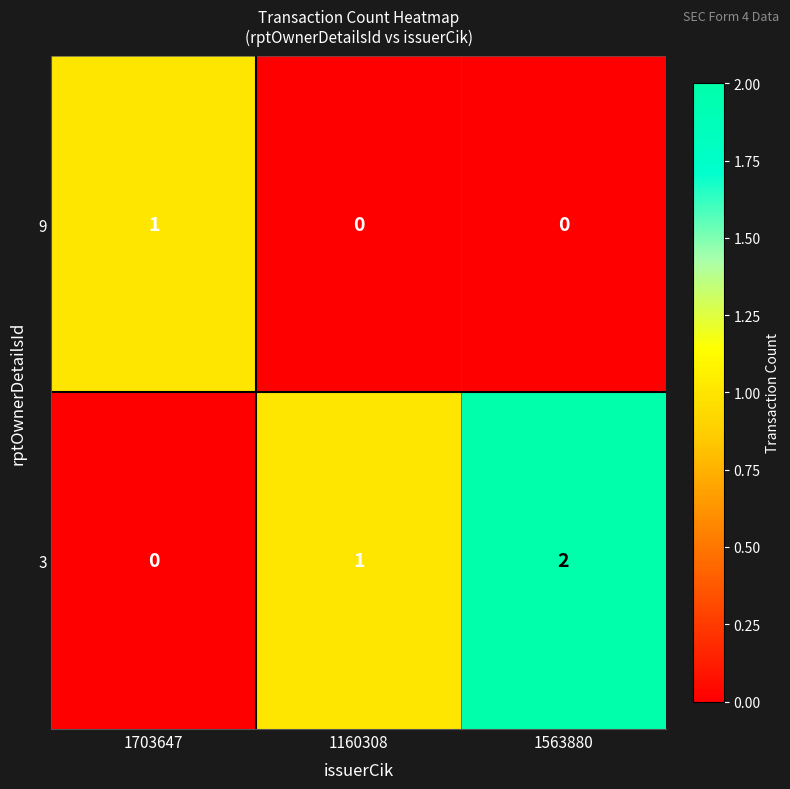

Count the 9 values in the range 0 to 1.

3